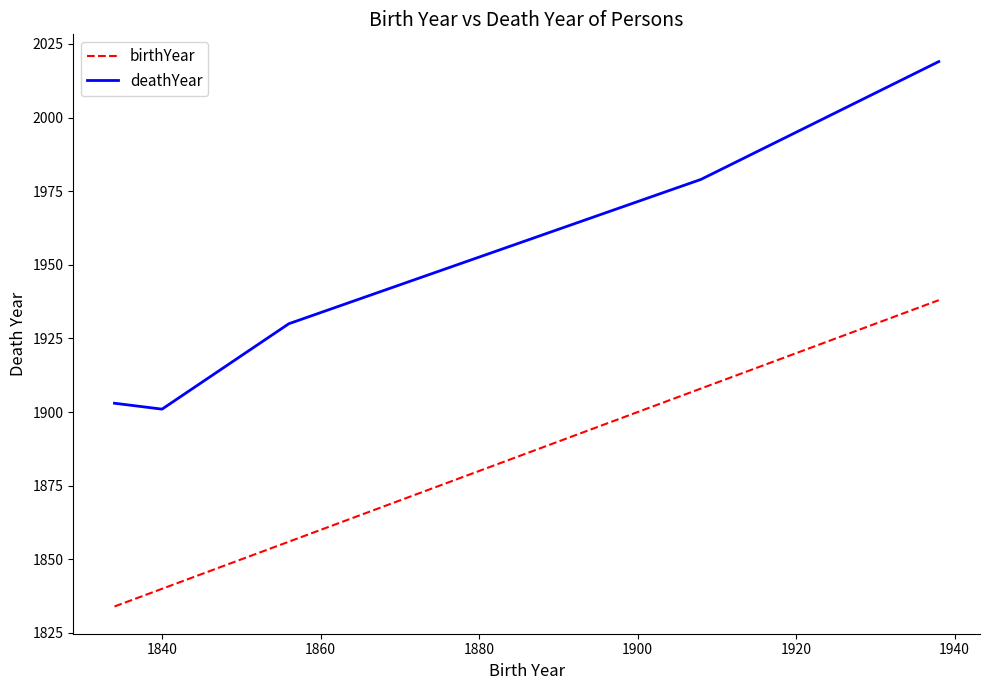

Rank the series by their maximum value, from highest to lowest.

deathYear, birthYear